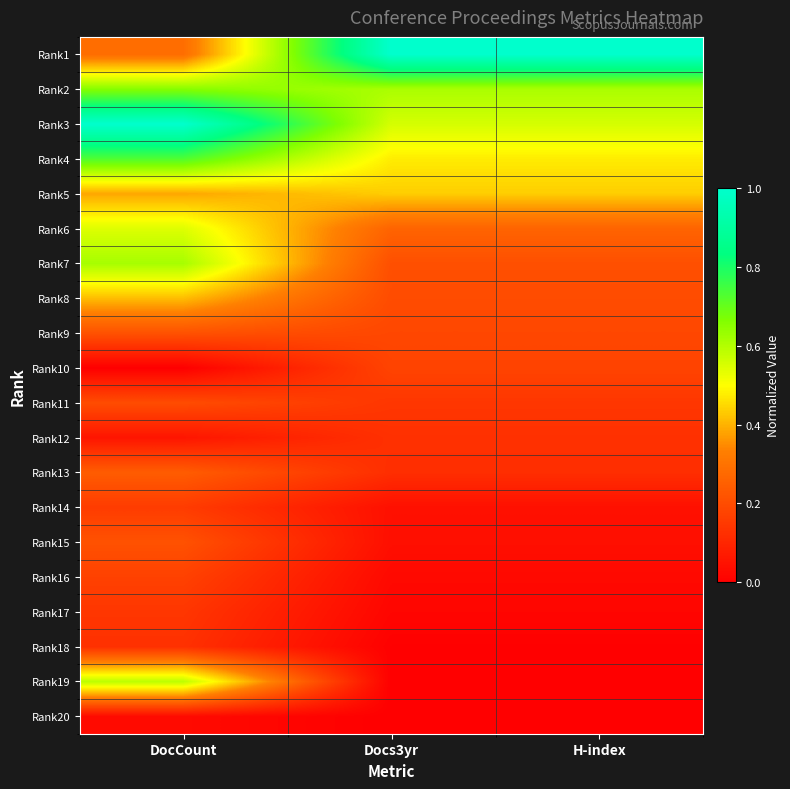

Count the number of categories in the chart.

3